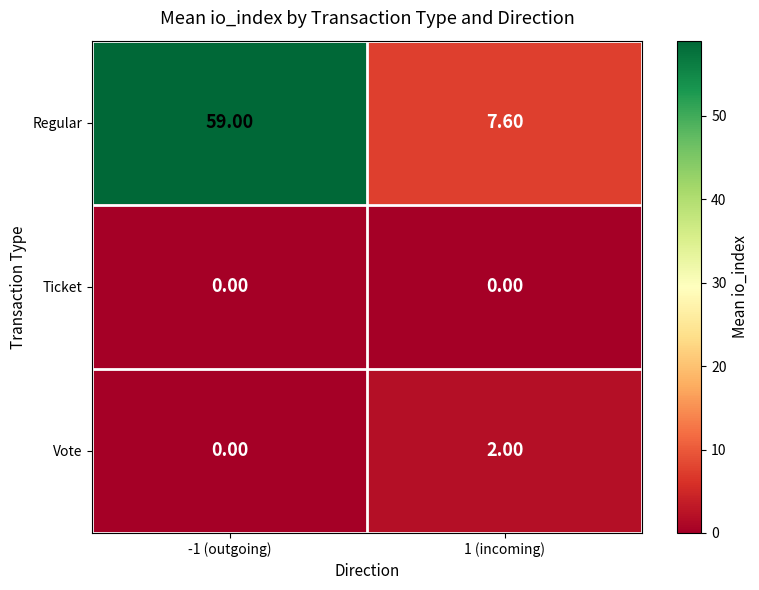

Rank the series at 1 (incoming) from highest to lowest value.

Regular, Vote, Ticket